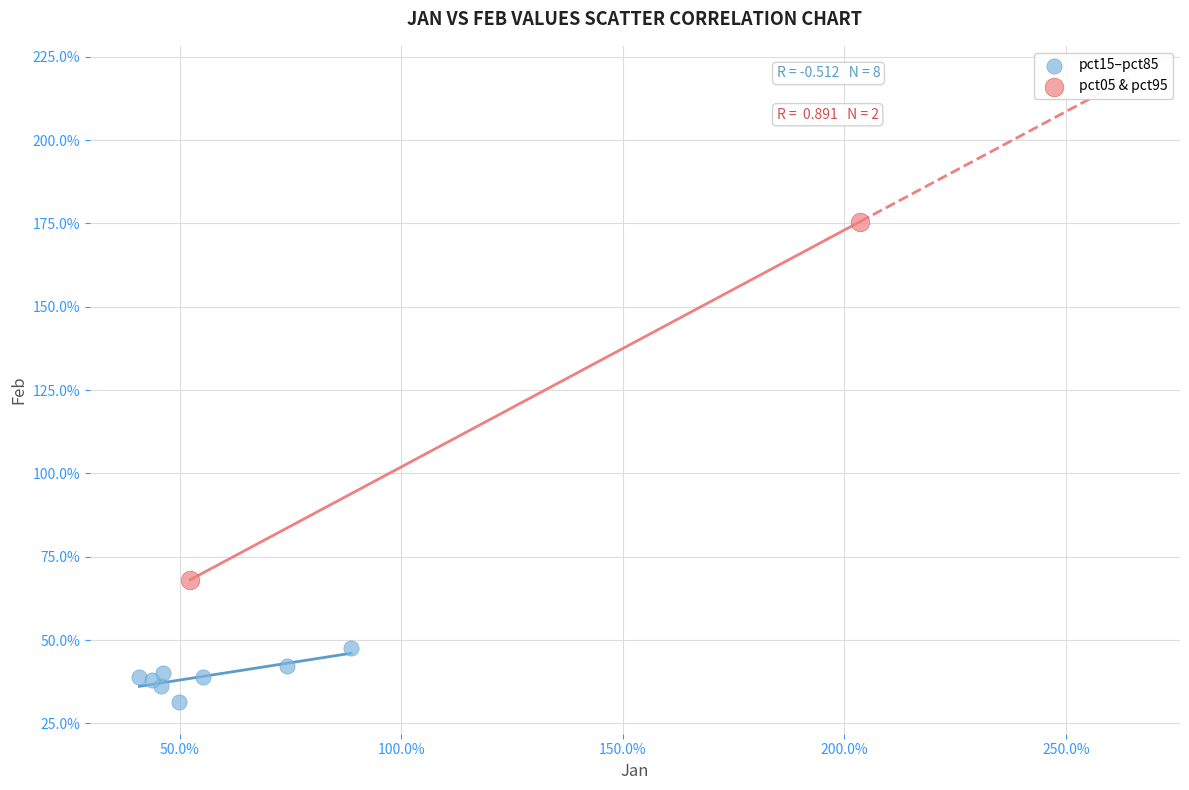

What are all the series names shown in the legend?

pct15–pct85, pct05 & pct95